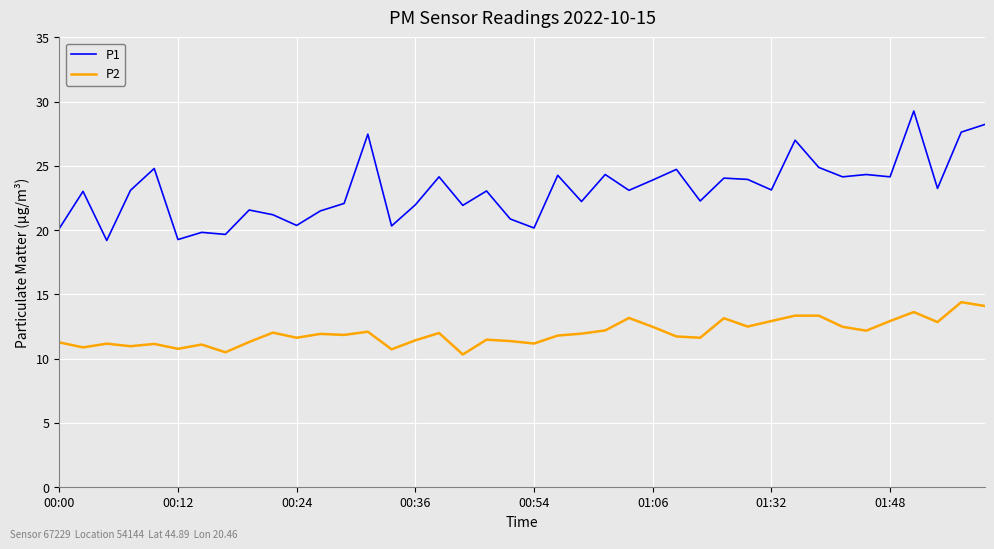

True or false: P2 and P1 cross at least once.

False